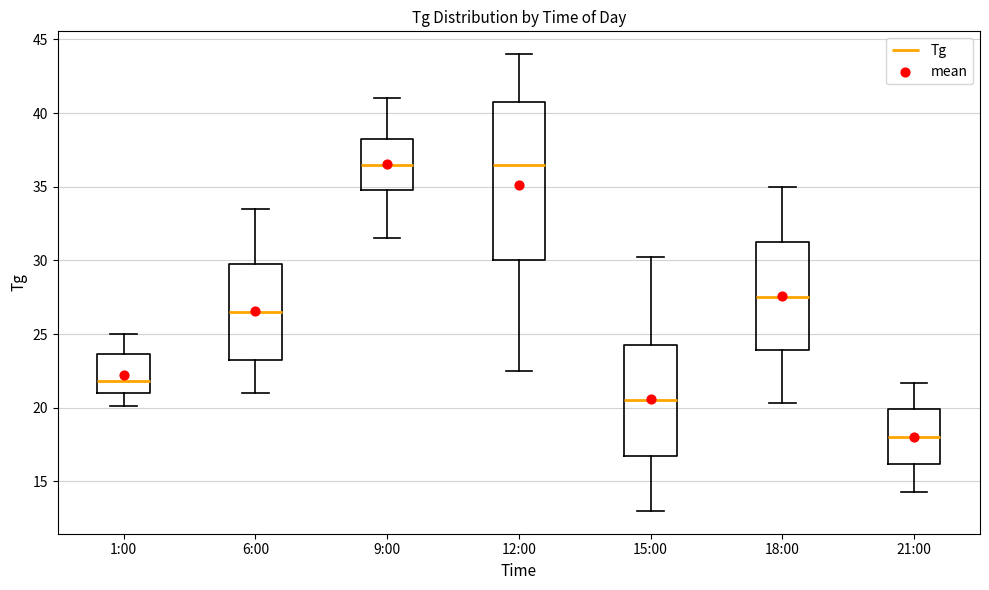

Where is the upper edge of the box for 15:00 on the y-axis? The values are not printed on the chart, so give them approximately, as read against the axis.

24.5